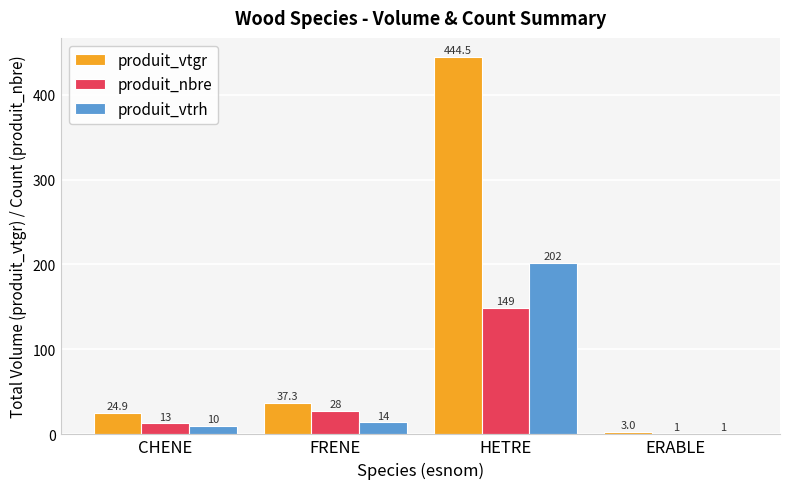

What is the sum of all produit_vtrh values?

227.0